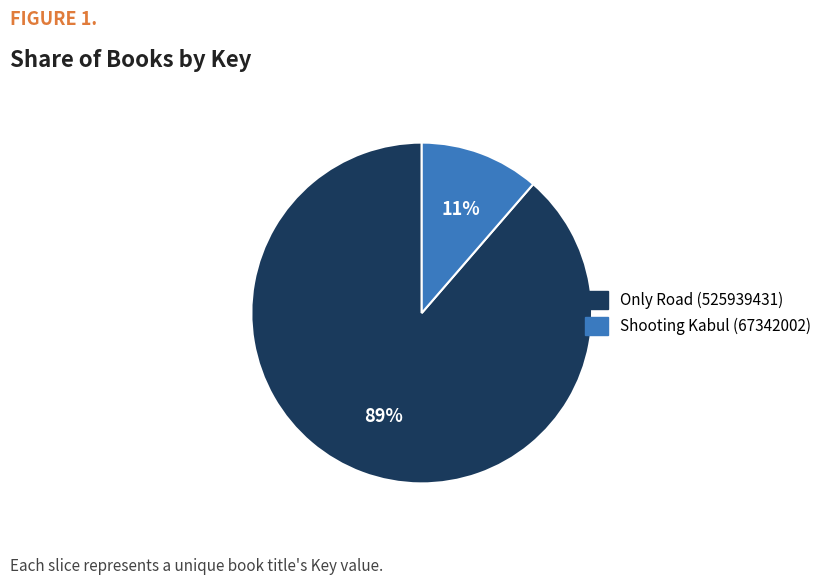

Between Shooting Kabul (67342002) and Only Road (525939431), which is larger?

Only Road (525939431)